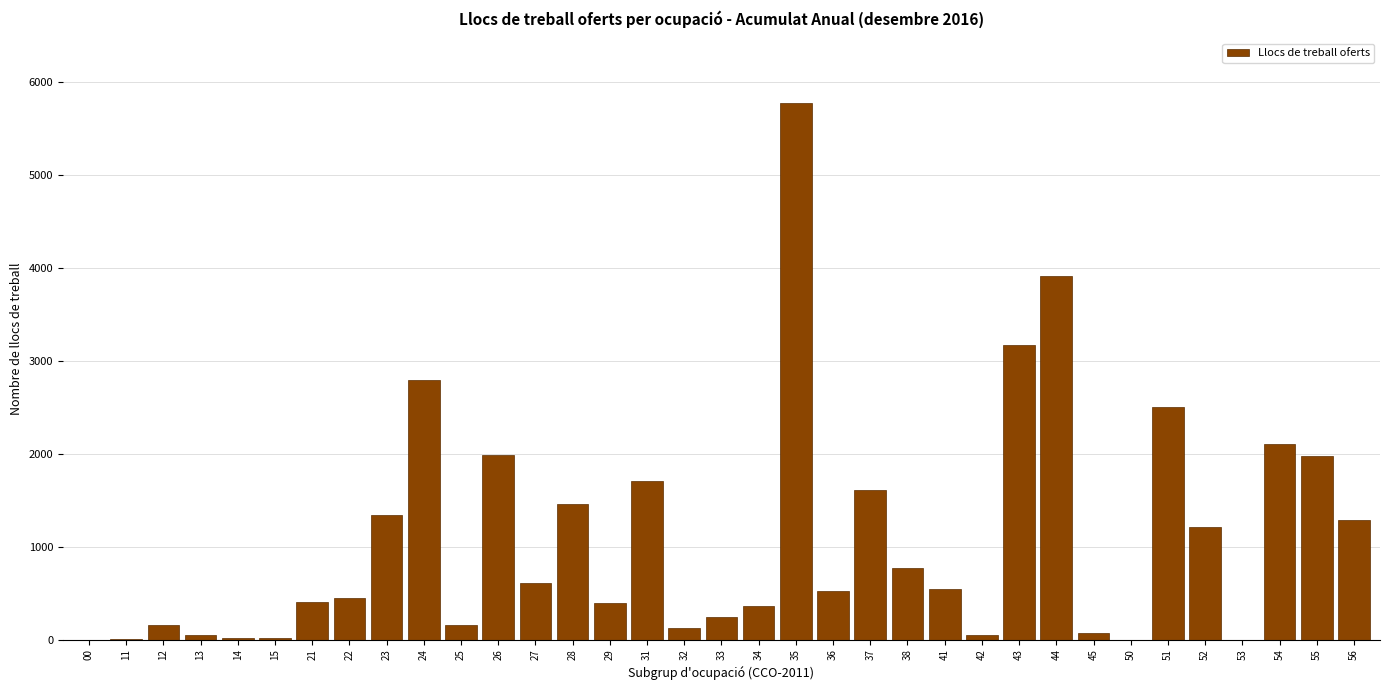

What is the change in value from 22 to 52?

+771